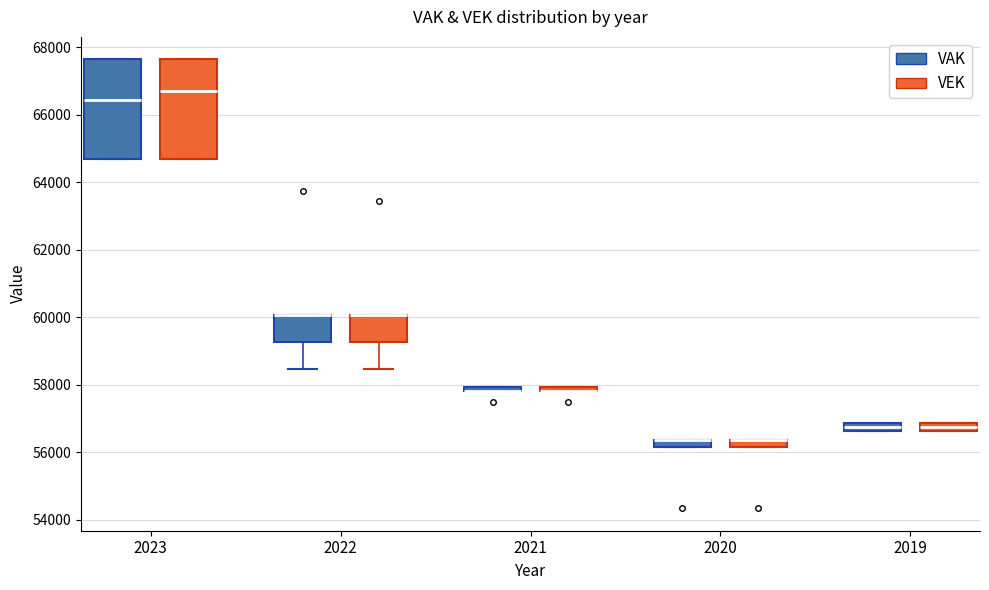

Where is the lower edge of the box for 2021 (VEK) on the y-axis? The values are not printed on the chart, so give them approximately, as read against the axis.

57800